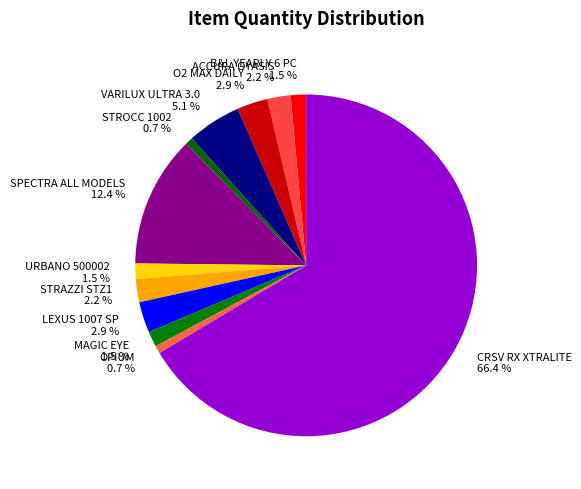

Do MAGIC EYE and O2 MAX DAILY together represent more than half of the pie?

No